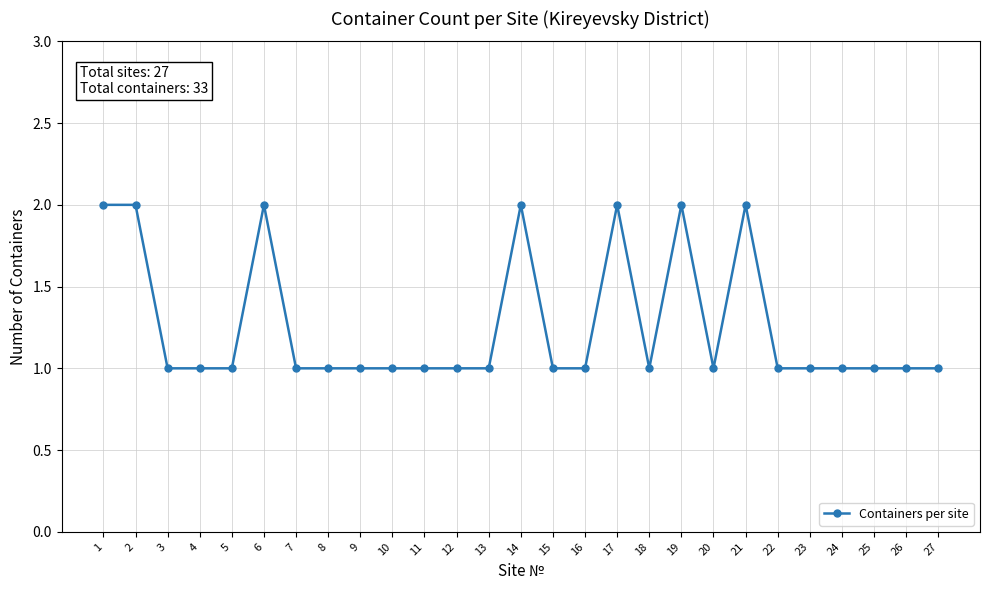

True or false: the data has more than 2 interior local peaks.

True